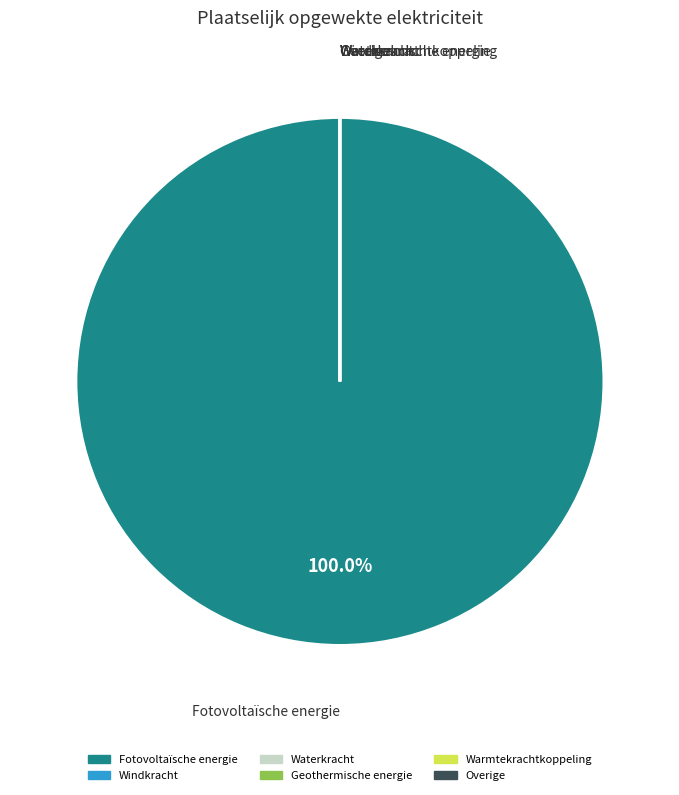

Which category accounts for the majority?

Fotovoltaïsche energie